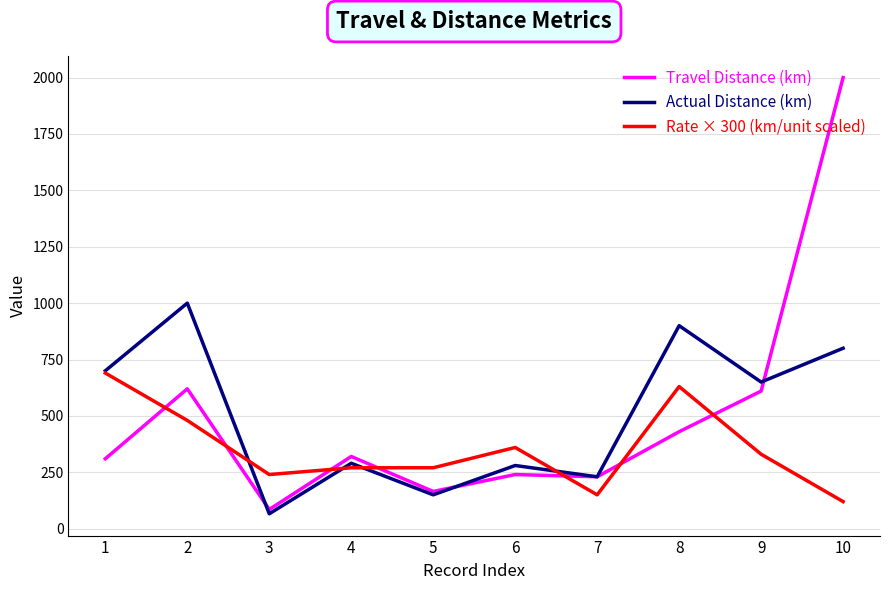

Is it true that Rate × 300 (km/unit scaled) equals 983 at 8?

False